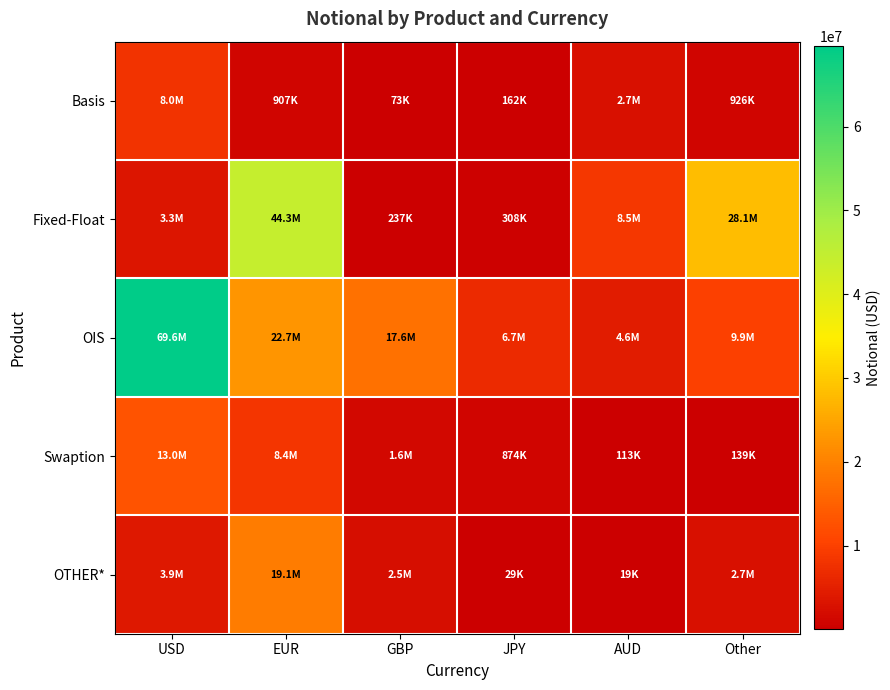

Reading left to right, list all the values displayed in this chart.

Basis: USD=7981123	EUR=907007	GBP=72948	JPY=161656	AUD=2712472	Other=926124
Fixed-Float: USD=3346460	EUR=44312417	GBP=236703	JPY=308151	AUD=8468549	Other=28131954
OIS: USD=69596981	EUR=22665843	GBP=17571034	JPY=6737908	AUD=4581396	Other=9930430
Swaption: USD=12993020	EUR=8420999	GBP=1618644	JPY=873916	AUD=112540	Other=138572
OTHER*: USD=3920941	EUR=19128472	GBP=2455049	JPY=28934	AUD=18580	Other=2717481